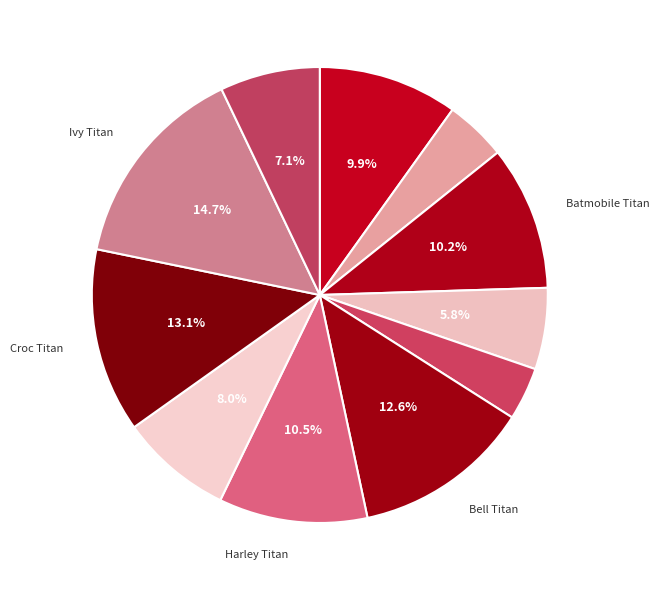

Count the number of slices in the pie.

11